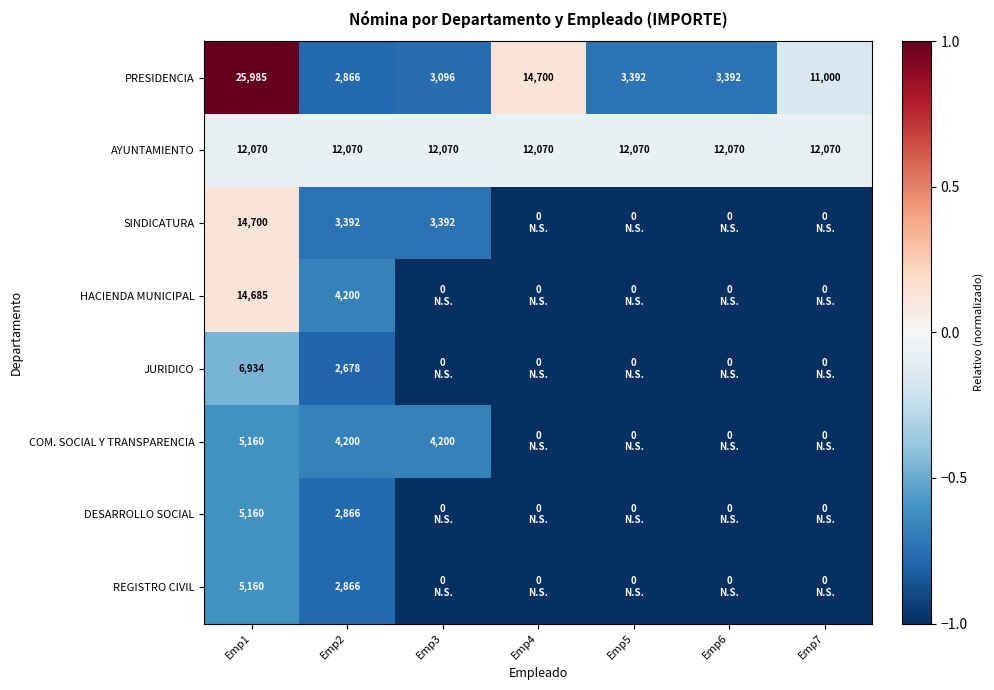

What value does the AYUNTAMIENTO series have at Emp3?

12070